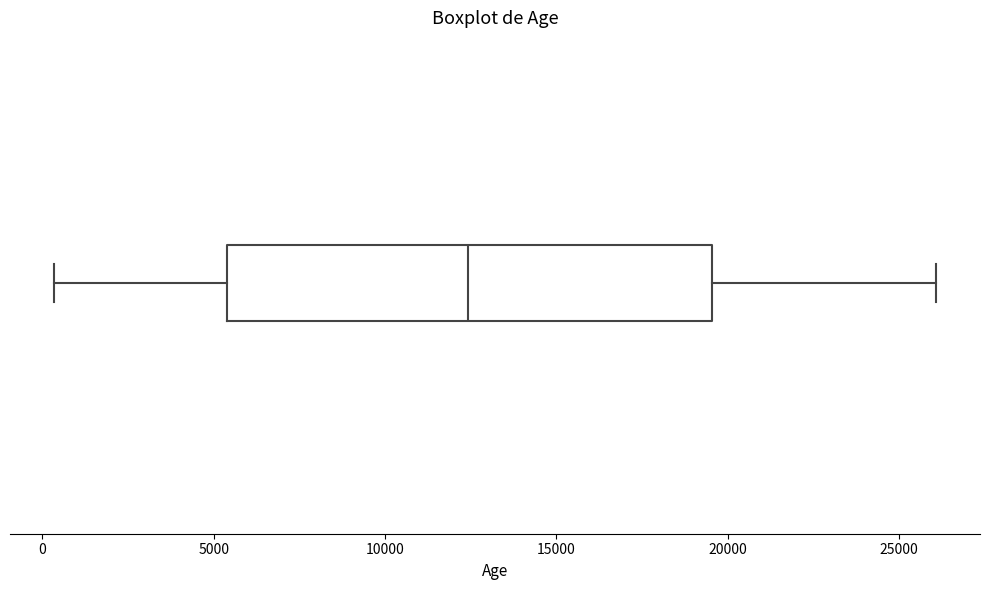

Transcribe this box plot: give where the median line is, the range the box spans, and where the two whiskers end, as read against the x-axis. The values are not printed on the chart, so give them approximately, as read against the axis.

median 12500, box 5500 to 19500, whiskers 500 to 26000